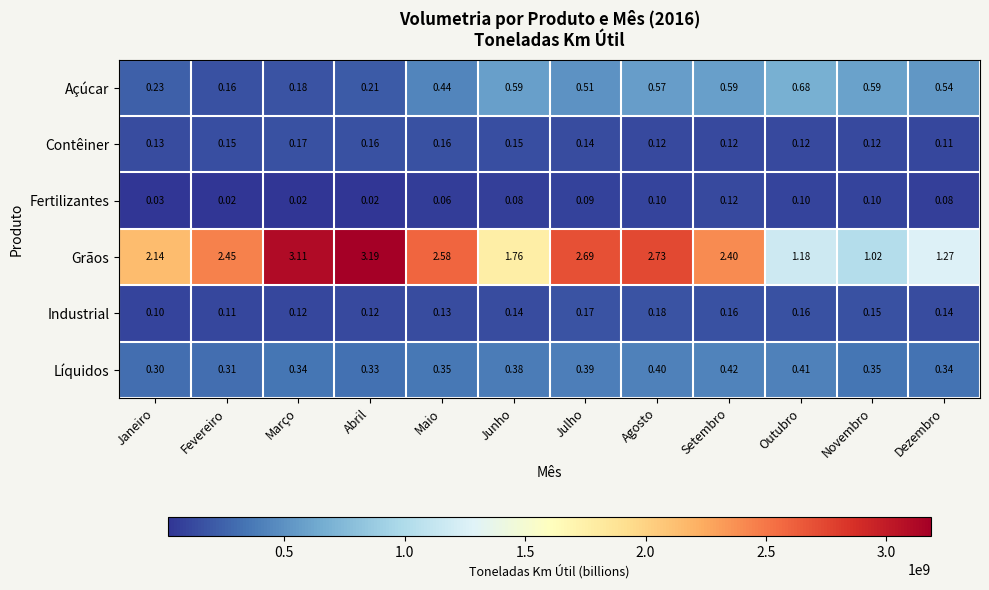

List the series in order of their peak value, highest first.

Grãos, Açúcar, Líquidos, Industrial, Contêiner, Fertilizantes